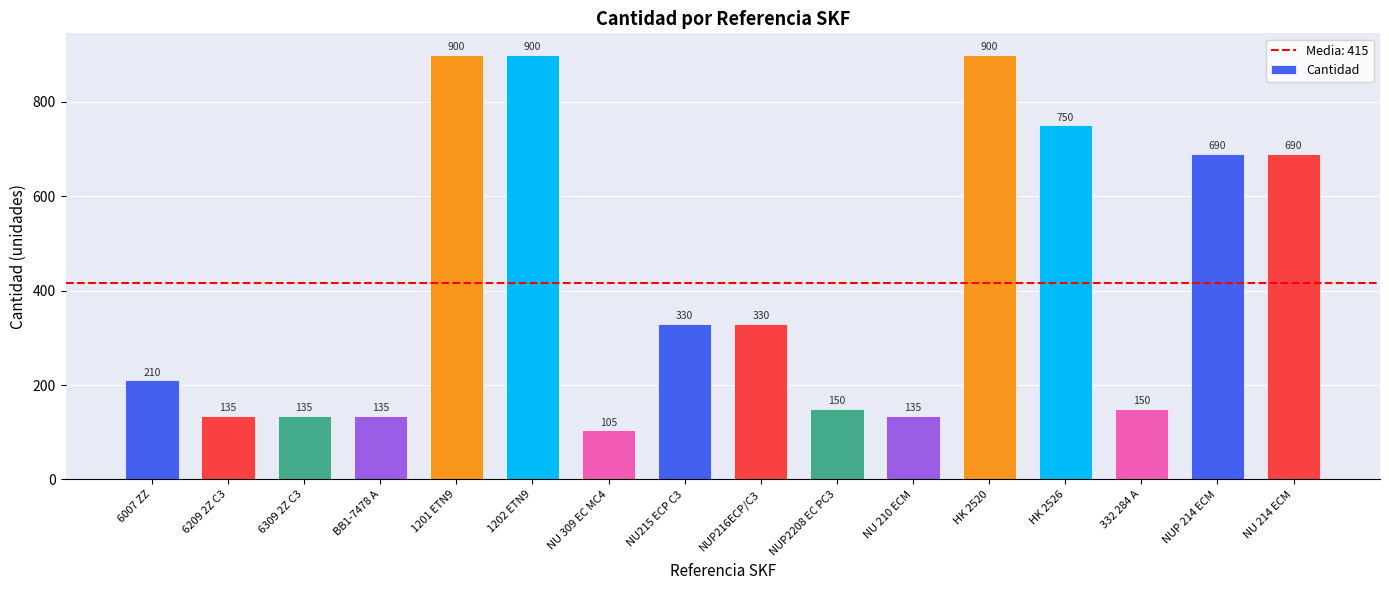

What is the maximum value shown in the chart?

900